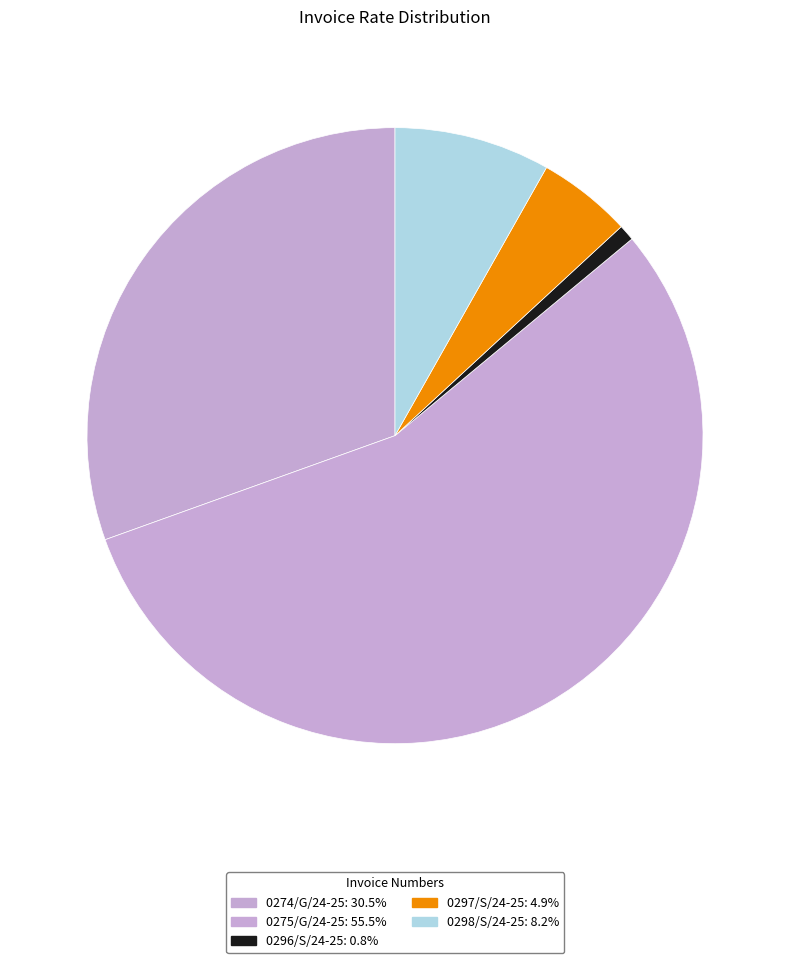

True or false: 0297/S/24-25 accounts for 5% of the total.

True